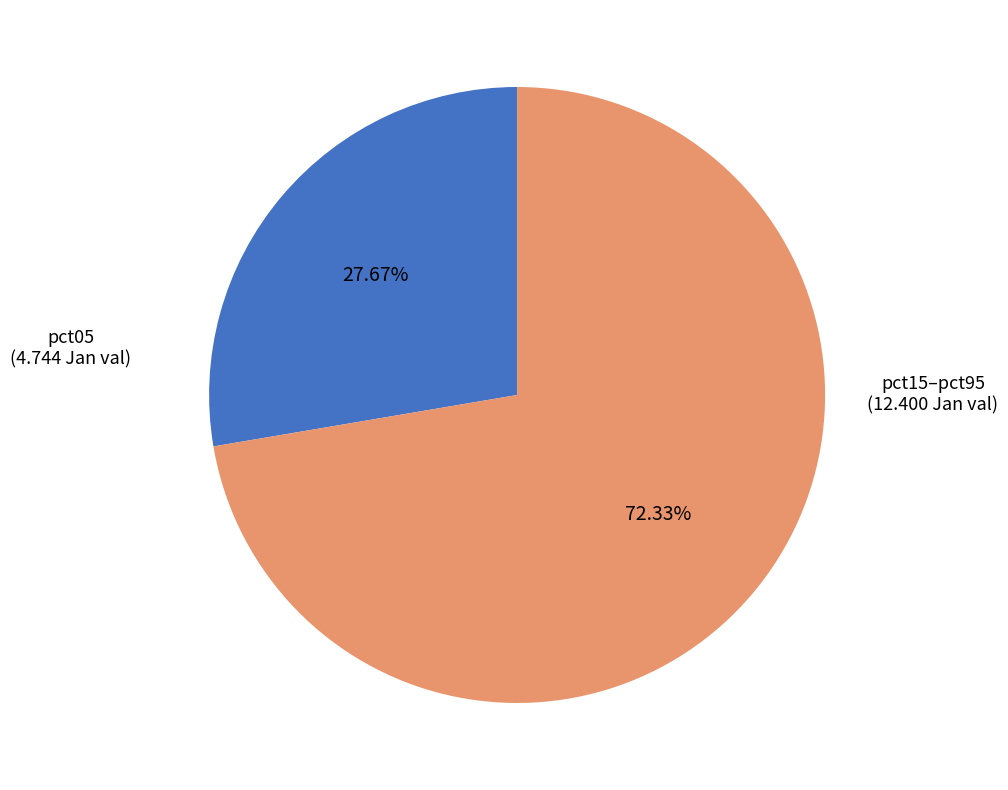

Do pct05 and pct15–pct95 together represent more than half of the pie?

Yes